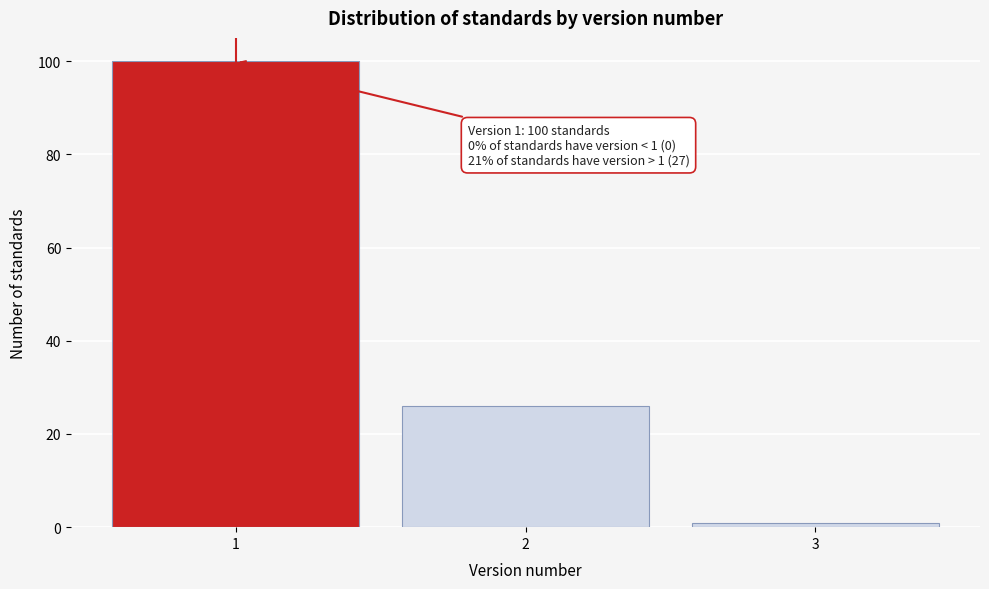

Reading left to right, what are all the values shown in this chart?

100	26	1